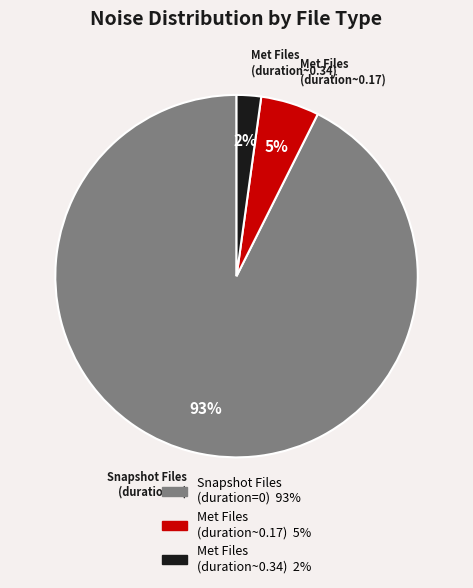

Does Met Files (duration~0.34) represent more than half of the total?

No